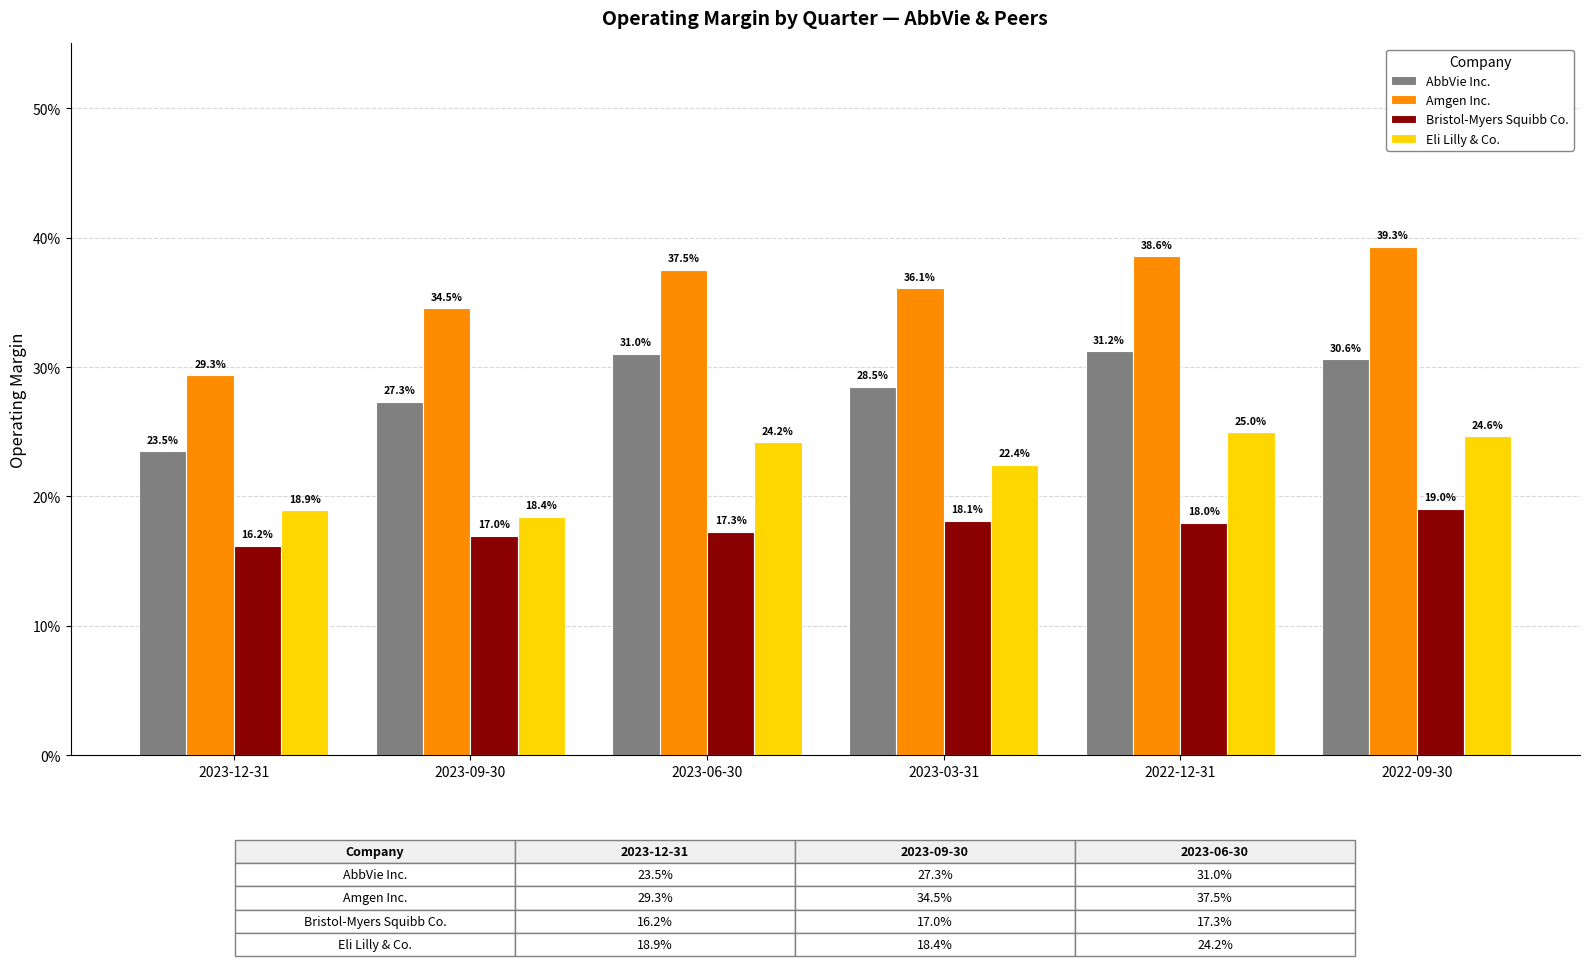

The value of Eli Lilly & Co. at 2023-09-30 is 0.2. True or false?

True